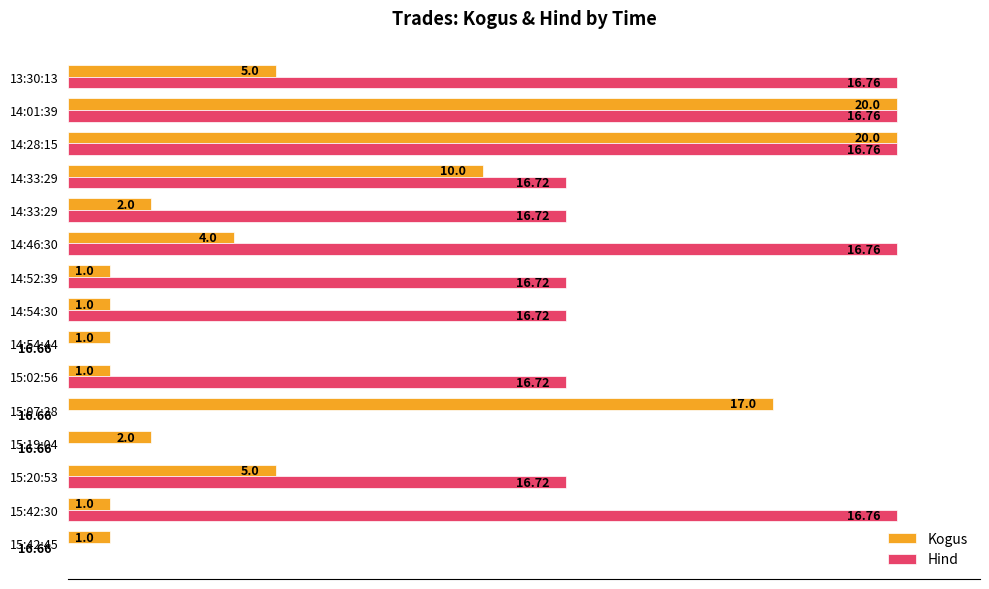

What are all the series names shown in the legend?

Kogus, Hind